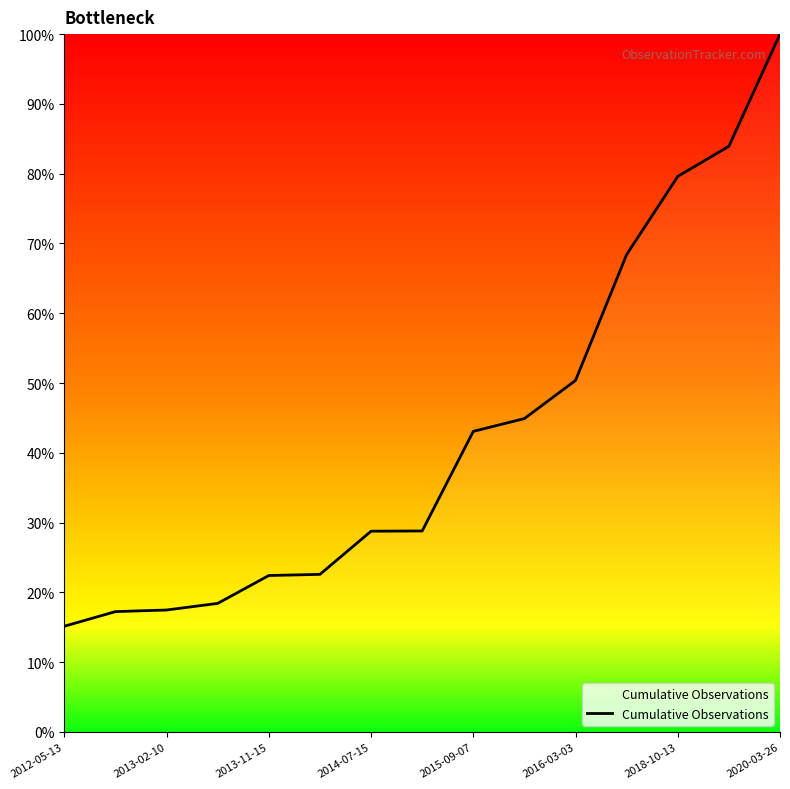

What is the maximum value shown in the chart?

100.0